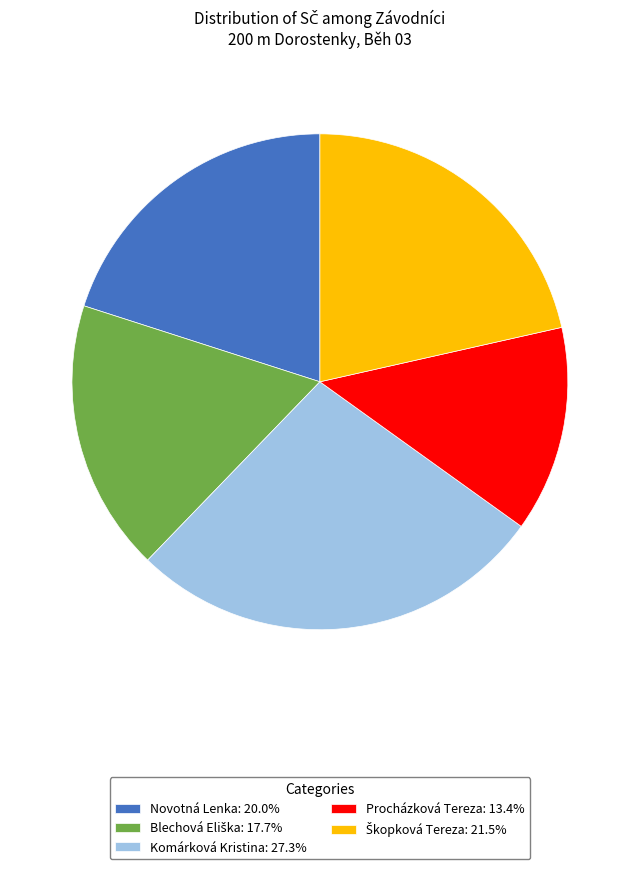

Is there a majority slice in this chart?

No